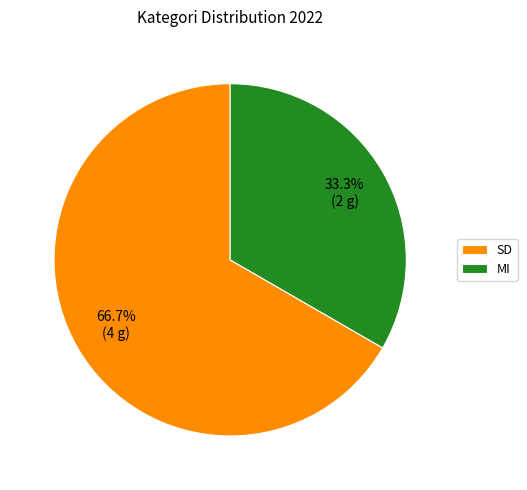

True or false: SD accounts for 77% of the total.

False